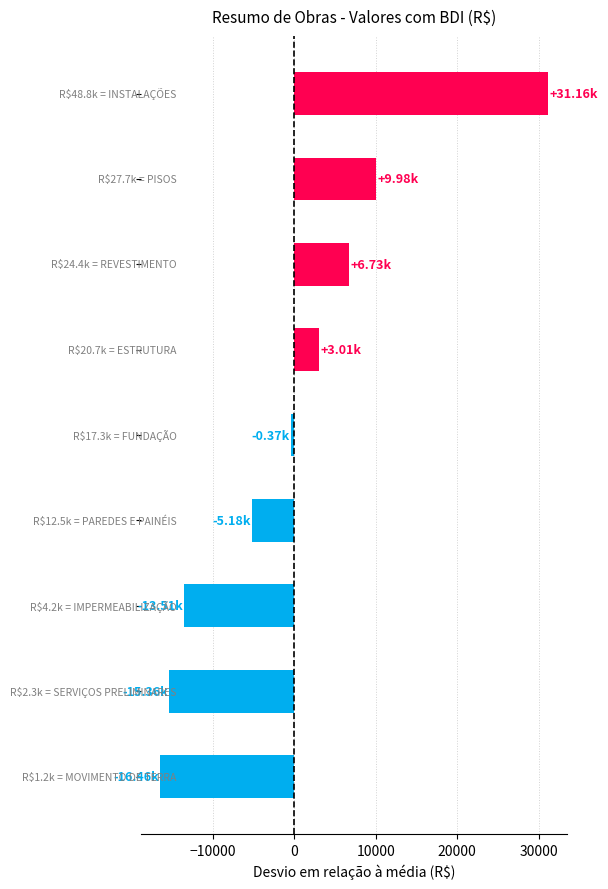

What is the difference between the maximum and minimum values?

47623.0